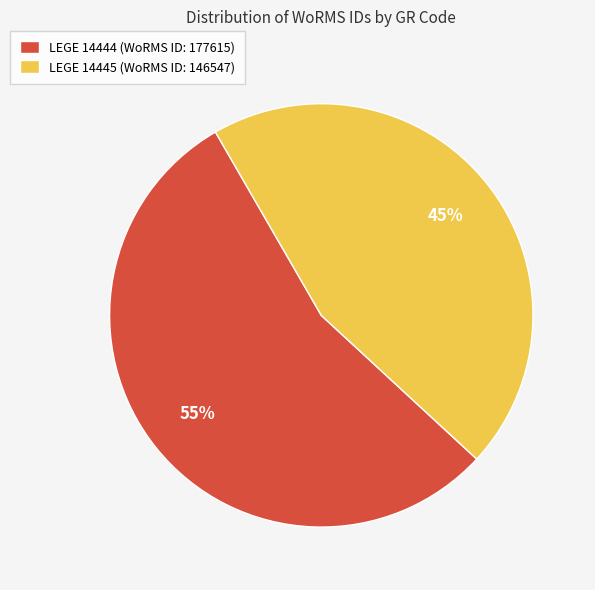

Does any single category account for the majority?

Yes